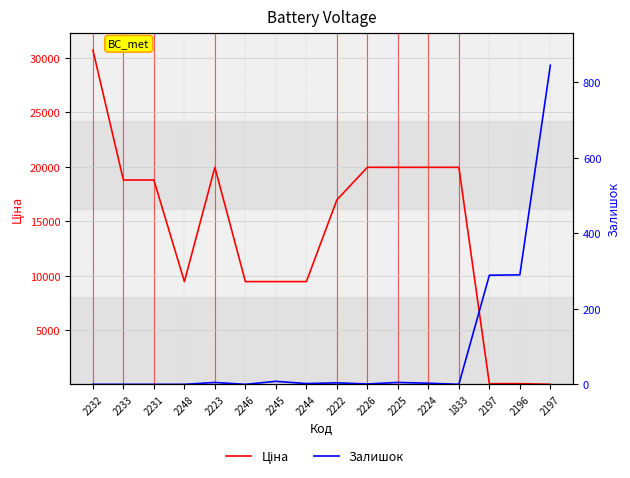

Where is Залишок nearest to the value 422?

2196